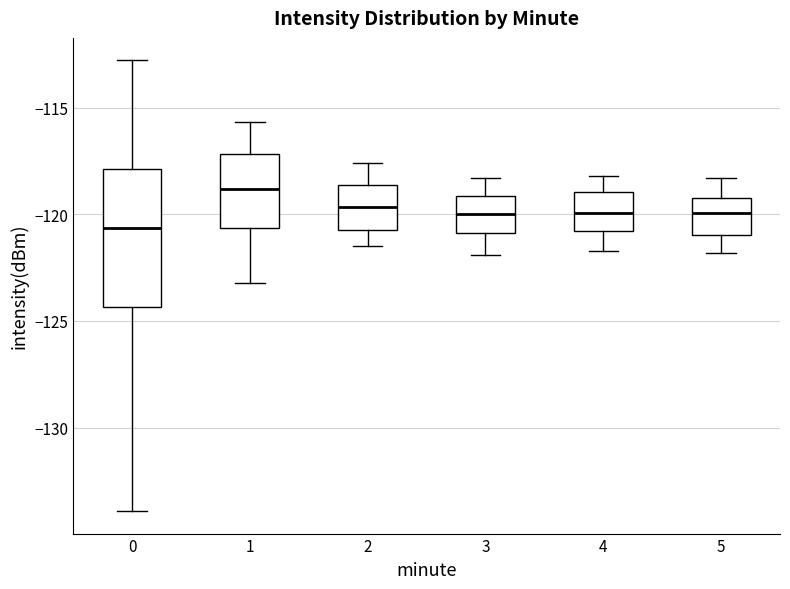

Reading left to right, read every box against the y-axis: the position of its median line, the range the box covers, and the ends of its whiskers. The values are not printed on the chart, so give them approximately, as read against the axis.

0: median -120.5, box -124.5 to -118.0, whiskers -134.0 to -113.0
1: median -119.0, box -120.5 to -117.0, whiskers -123.0 to -115.5
2: median -119.5, box -120.5 to -118.5, whiskers -121.5 to -117.5
3: median -120.0, box -121.0 to -119.0, whiskers -122.0 to -118.5
4: median -120.0, box -121.0 to -119.0, whiskers -121.5 to -118.0
5: median -120.0, box -121.0 to -119.0, whiskers -122.0 to -118.5